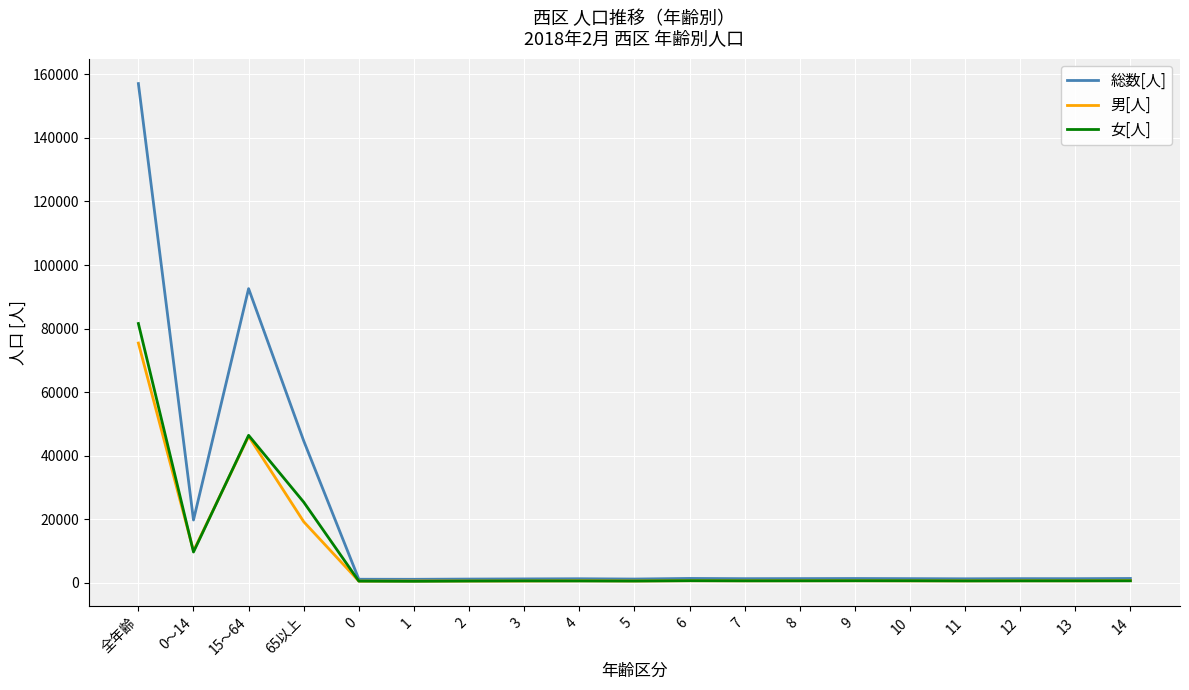

What is the smallest value displayed?

531